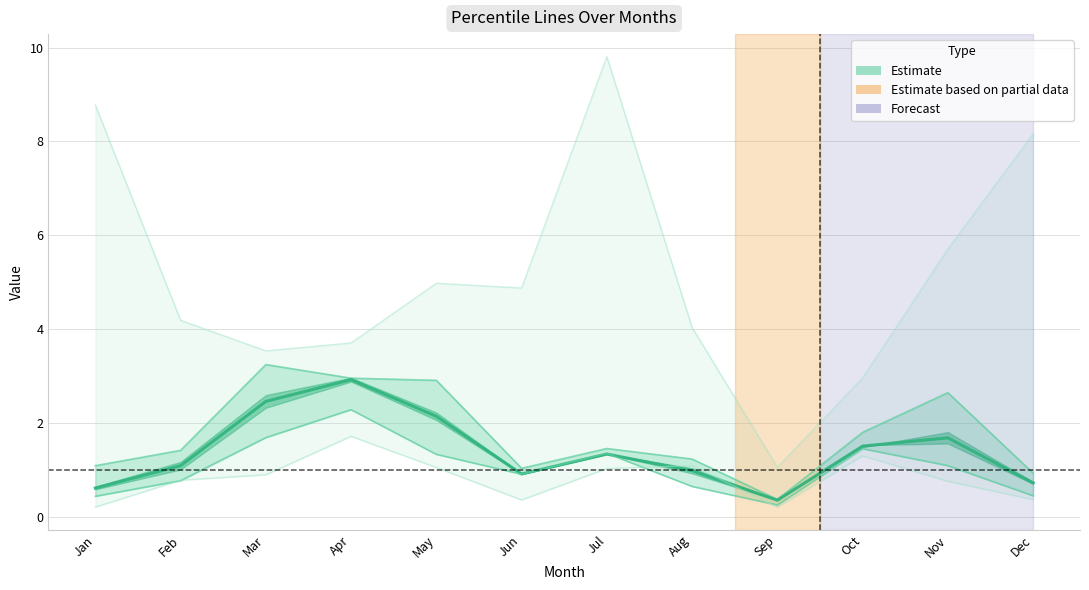

Reading right to left, extract all data points from this chart.

pct05: 8.2	5.7	3.0	1.1	4.0	9.8	4.9	5.0	3.7	3.5	4.2	8.8
pct25: 0.9	2.6	1.8	0.4	1.2	1.5	1.0	2.9	3.0	3.2	1.4	1.1
Estimate (median): 0.7	1.7	1.5	0.4	1.0	1.3	0.9	2.1	2.9	2.5	1.1	0.6
pct75: 0.4	1.1	1.4	0.2	0.6	1.3	0.9	1.3	2.3	1.7	0.8	0.4
pct95: 0.4	0.8	1.3	0.2	1.1	1.0	0.4	1.0	1.7	0.9	0.8	0.2